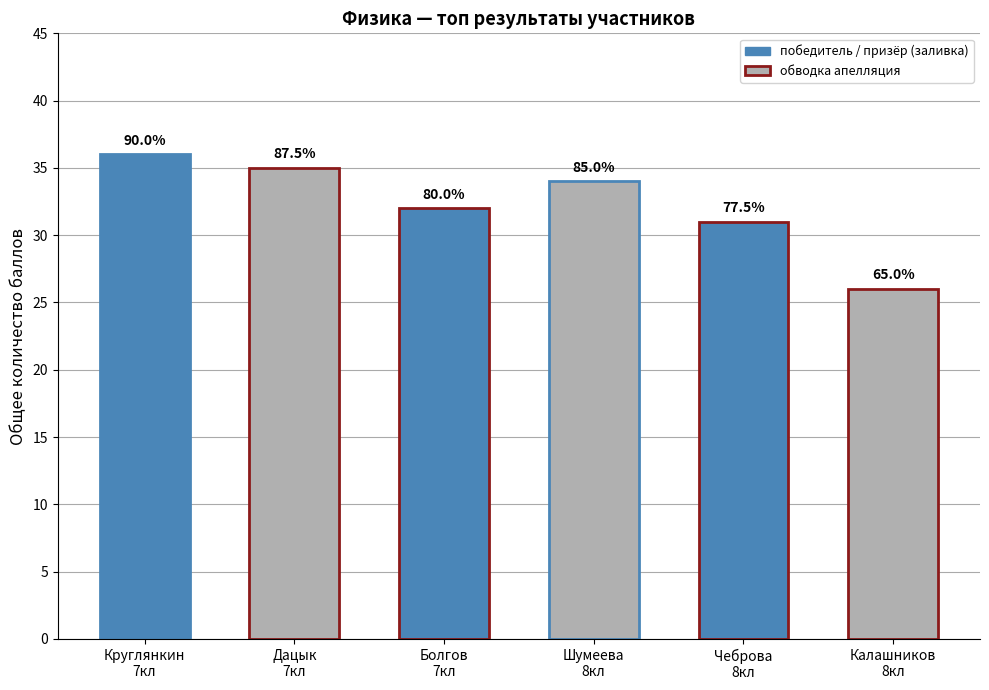

What is the label of the 3rd bar from the left?

Болгов
7кл